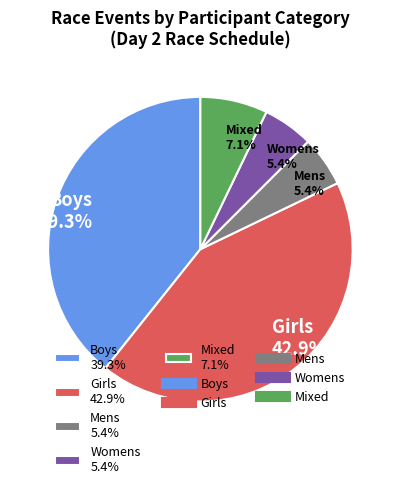

Which slice is the largest?

Girls 42.9%